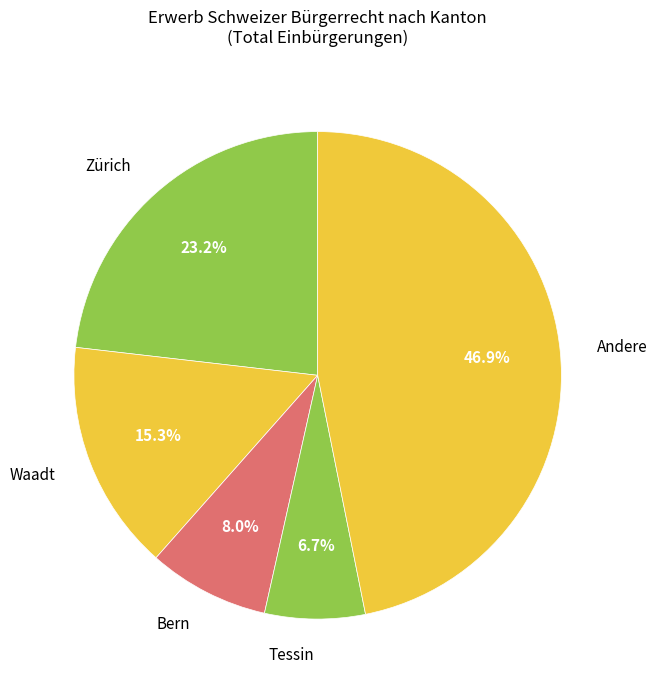

Approximately how many times larger is the value at Waadt compared to Zürich?

0.7